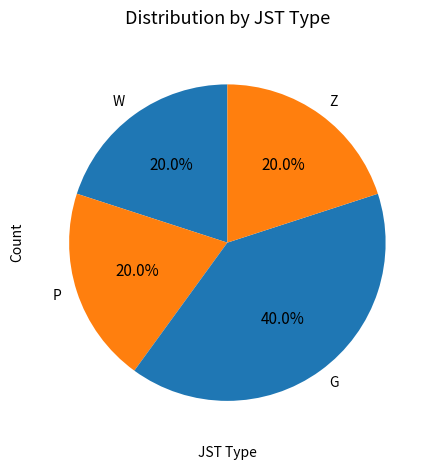

How many segments does this pie chart have?

4